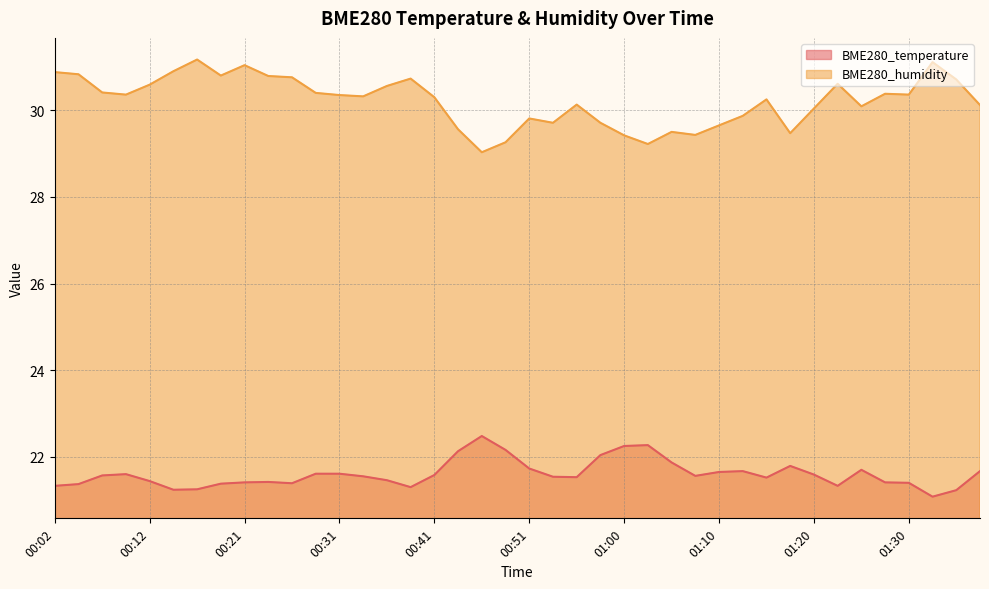

Does the chart display data point markers on the line(s)?

No